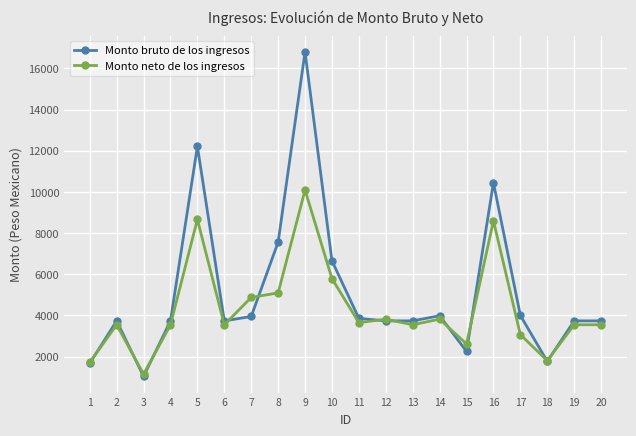

The value of Monto neto de los ingresos at 12 is 5269.6. True or false?

False